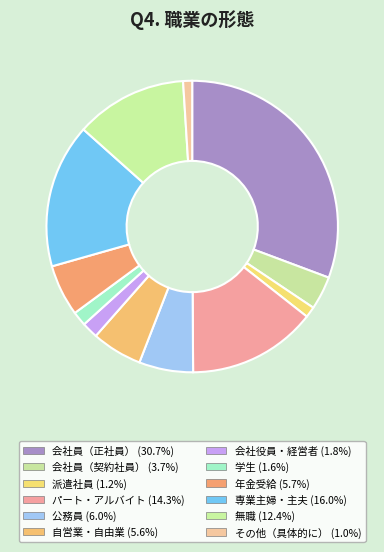

Rank the categories by value from highest to lowest.

会社員（正社員）, 専業主婦・主夫, パート・アルバイト, 無職, 公務員, 年金受給, 自営業・自由業, 会社員（契約社員）, 会社役員・経営者, 学生, 派遣社員, その他（具体的に）